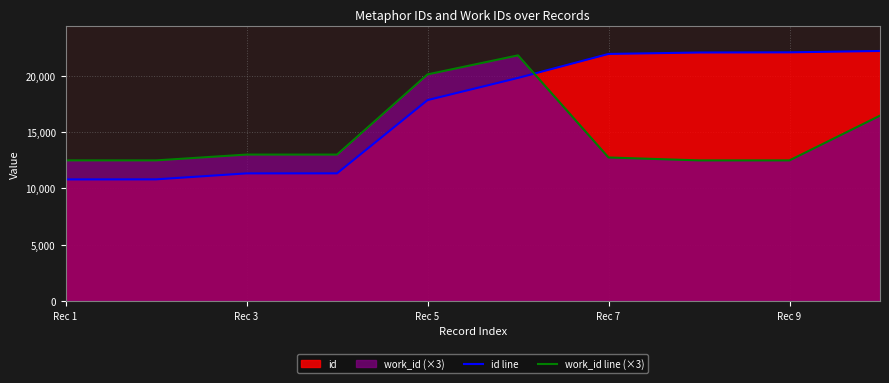

Which series changed the most between Rec 1 and Rec 9?

id line